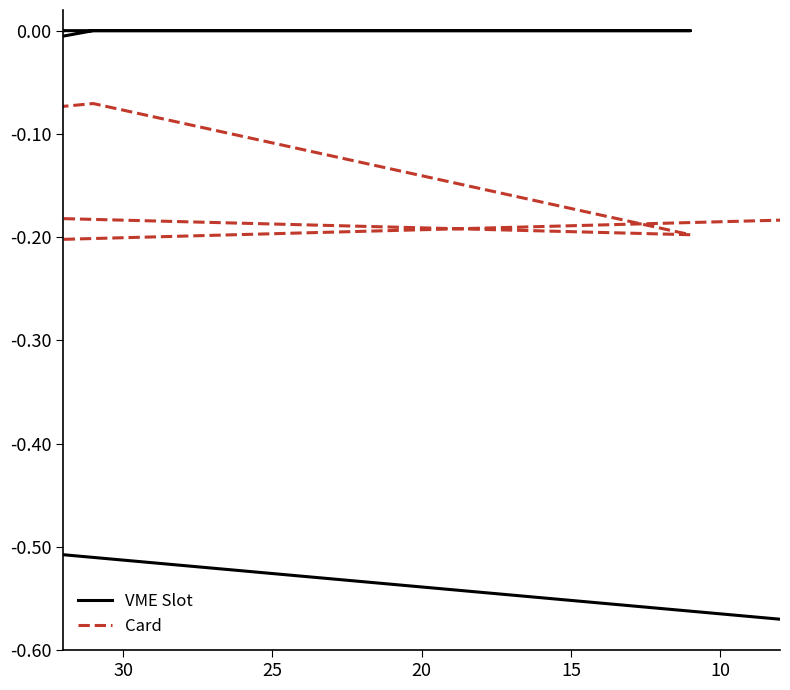

What is the minimum value for Card?

-0.2